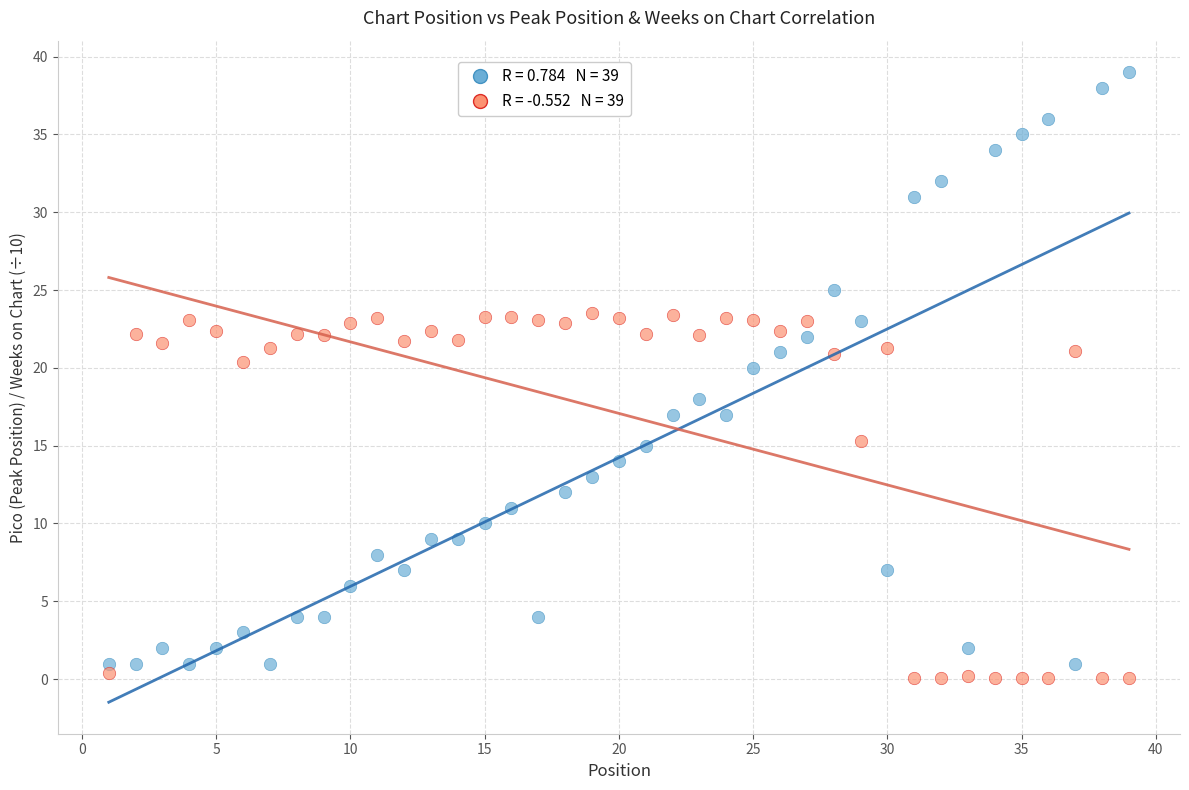

Across all data points, what is the range of X values (max minus min)?

38.0